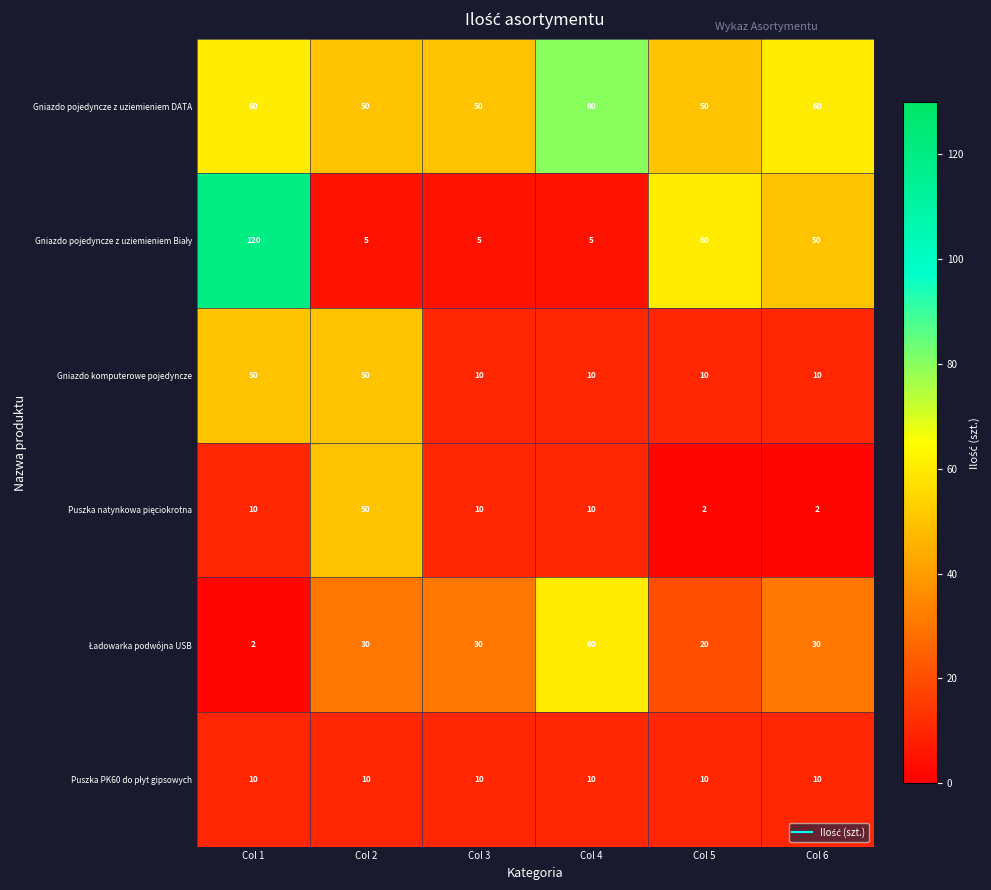

The Gniazdo pojedyncze z uziemieniem DATA series shows 33 at Col 3. True or false?

False